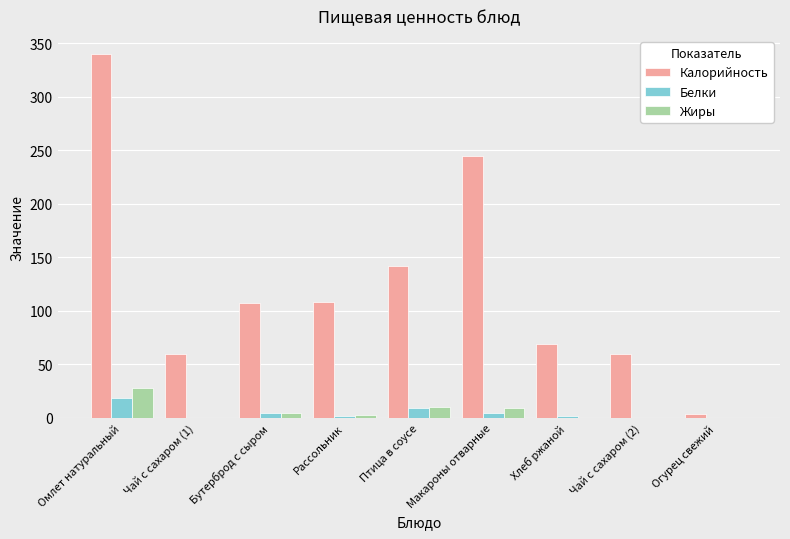

Is the value of Калорийность at Рассольник greater than the value of Жиры at Птица в соусе?

Yes